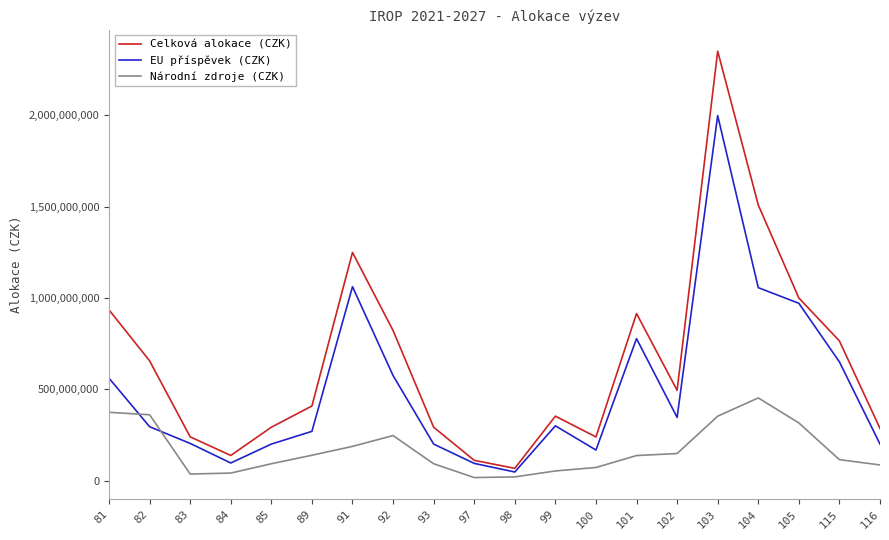

Which category has the highest value across all series?

103